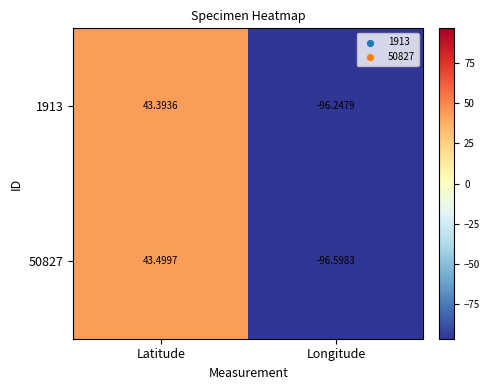

What is the total value across all series at Longitude?

-192.8